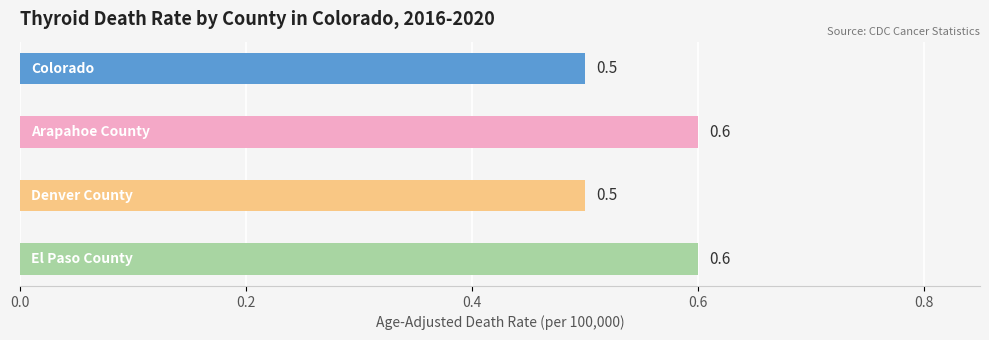

What is the label of the 3rd bar from the left?

Denver County